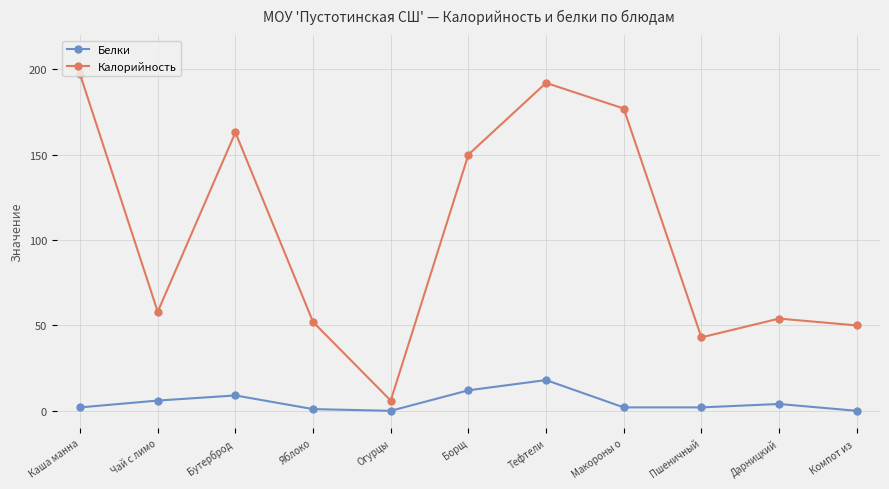

True or false: Калорийность has a value of 163 at Бутерброд .

True